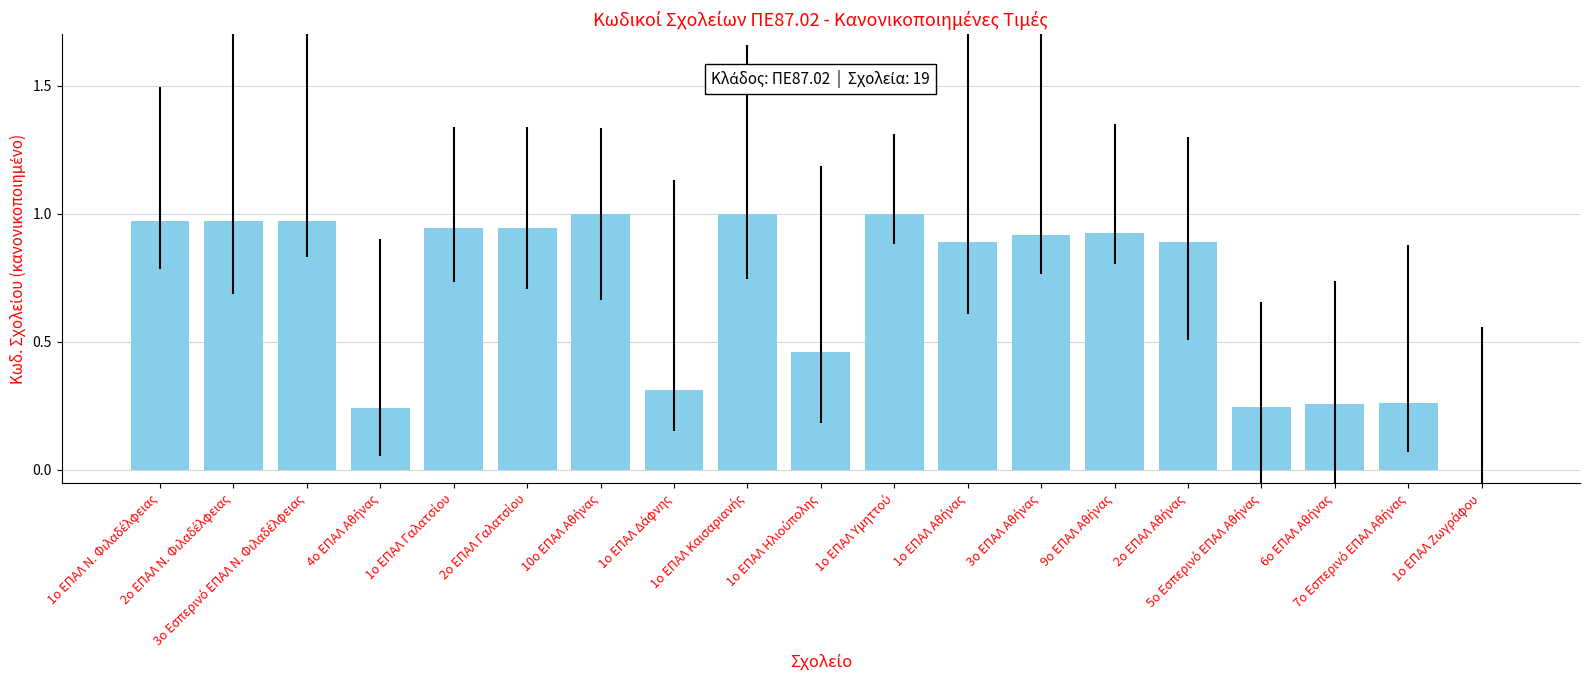

What is the sum of all values?

13.2